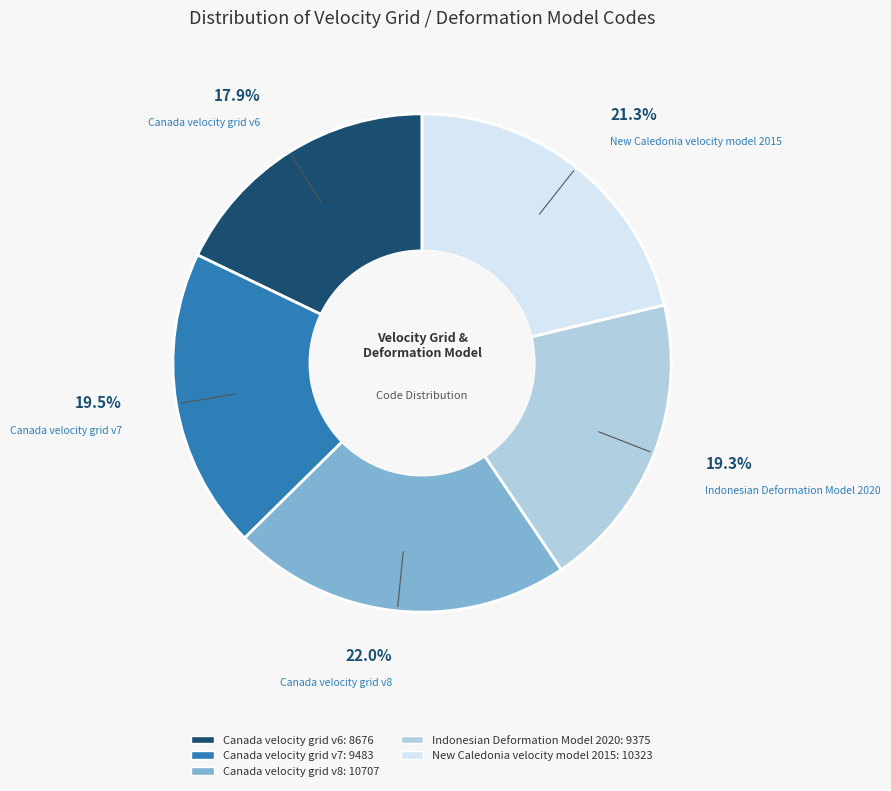

To the nearest percent, what is the difference between the largest and smallest slice percentages?

4%